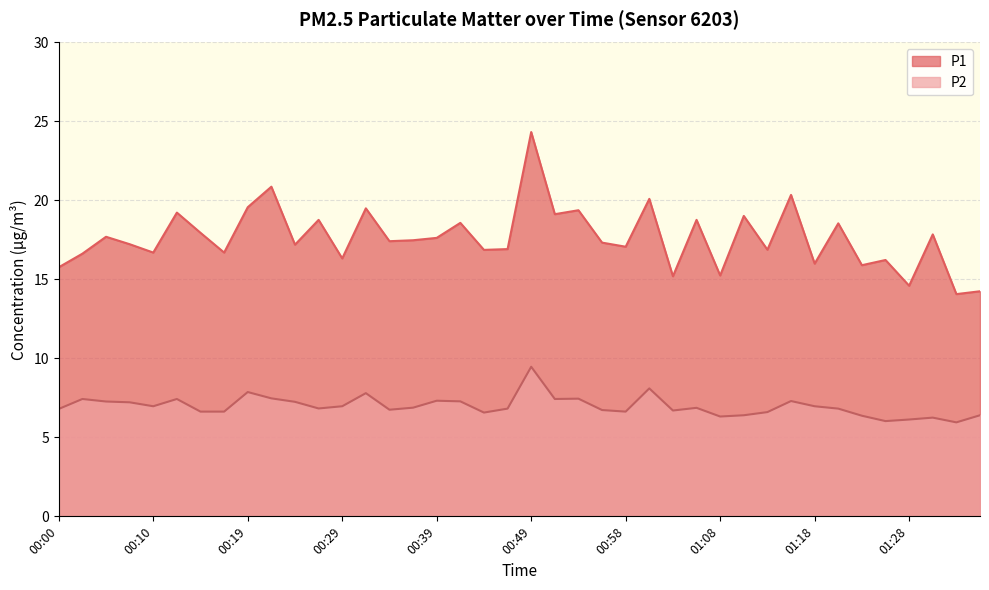

Reading left to right, extract all data points from this chart.

P1: 15.8	16.6	17.7	17.2	16.7	19.2	17.9	16.7	19.6	20.9	17.2	18.8	16.3	19.5	17.4	17.5	17.6	18.6	16.9	16.9	24.3	19.1	19.4	17.3	17.1	20.1	15.2	18.8	15.2	19.0	16.9	20.4	16.0	18.6	15.9	16.2	14.6	17.9	14.1	14.2
P2: 6.8	7.4	7.3	7.2	7.0	7.4	6.6	6.6	7.9	7.5	7.2	6.8	7.0	7.8	6.8	6.9	7.3	7.3	6.6	6.8	9.5	7.4	7.5	6.7	6.6	8.1	6.7	6.9	6.3	6.4	6.6	7.3	7.0	6.8	6.4	6.0	6.1	6.2	6.0	6.4